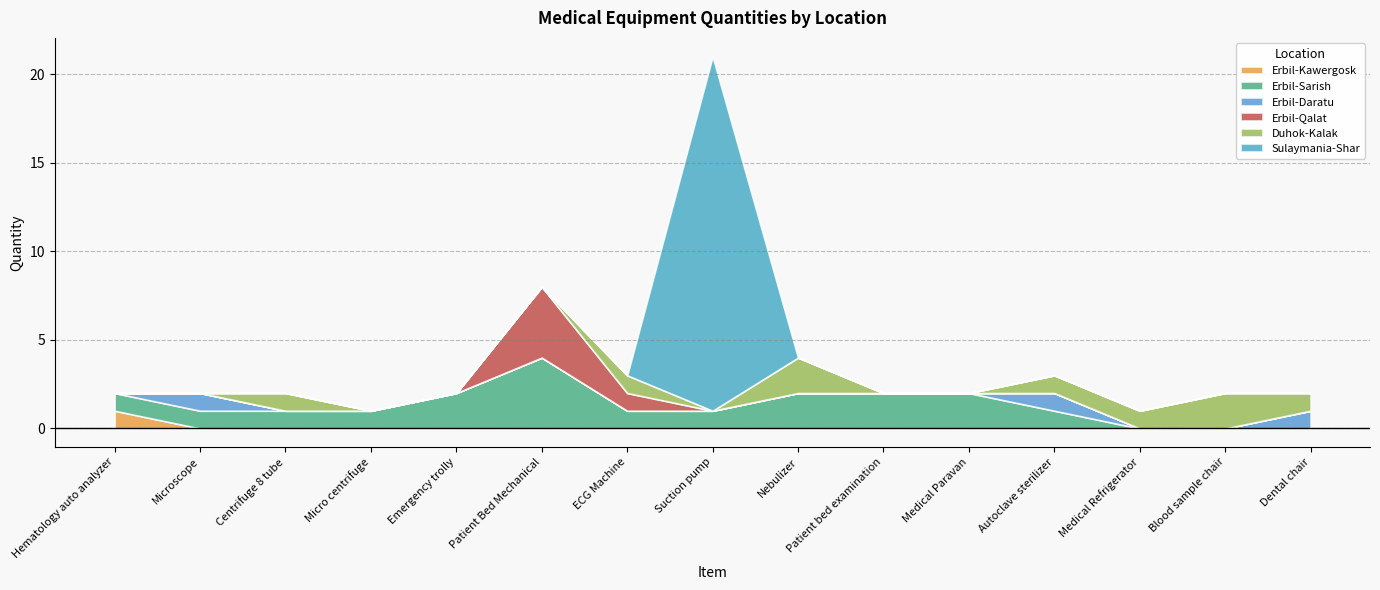

List the series in order of their peak value, lowest first.

Erbil-Kawergosk, Erbil-Daratu, Duhok-Kalak, Erbil-Sarish, Erbil-Qalat, Sulaymania-Shar